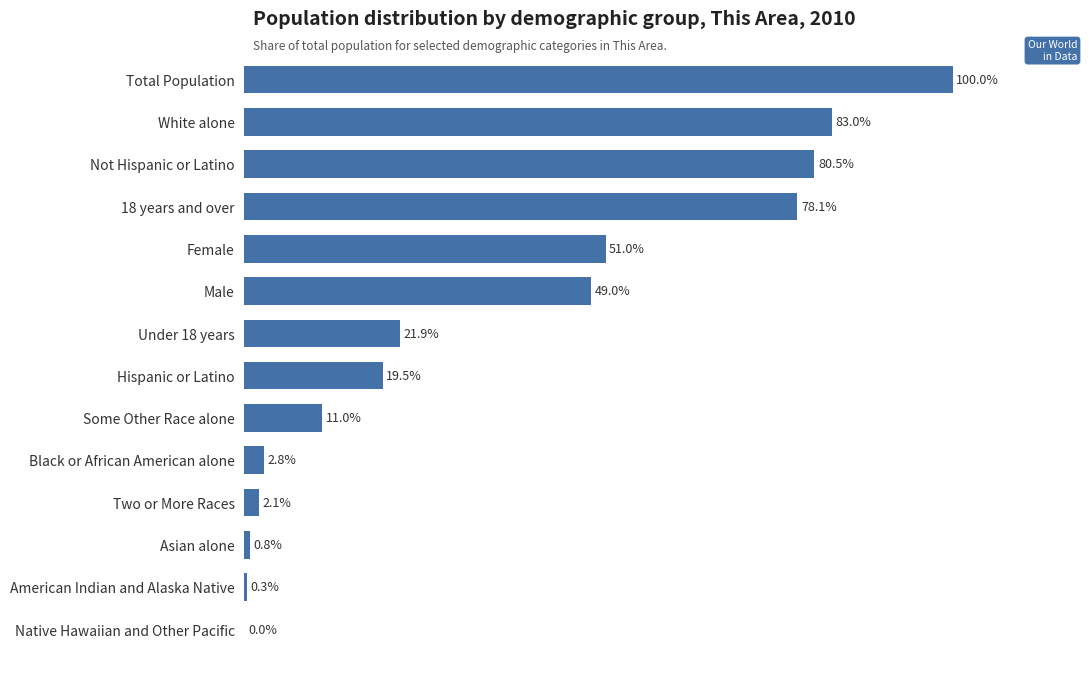

Which has a higher value, Total Population or Male?

Total Population